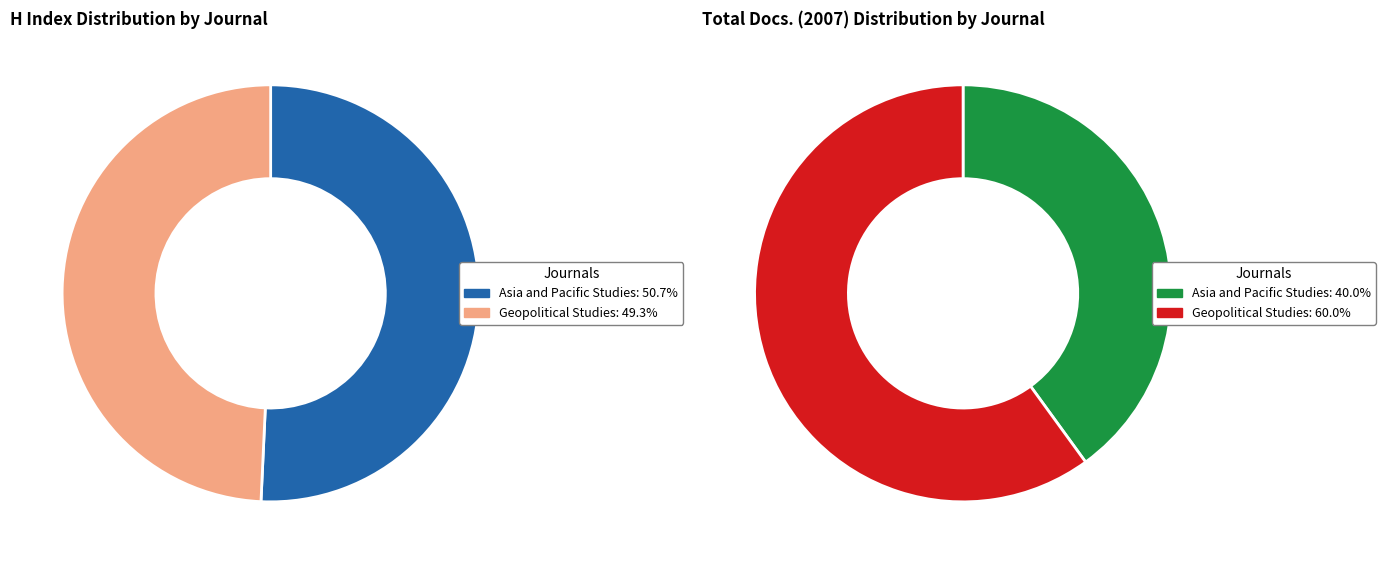

What is the change in value from Asia and Pacific Studies to Geopolitical Studies?

-3